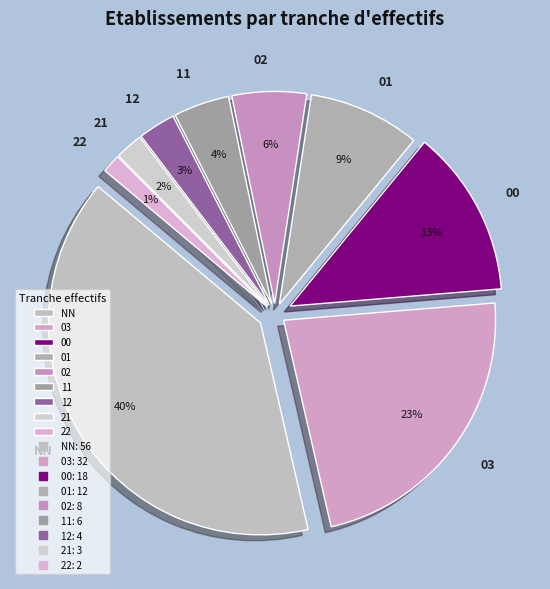

Which category has the biggest portion of the pie?

NN